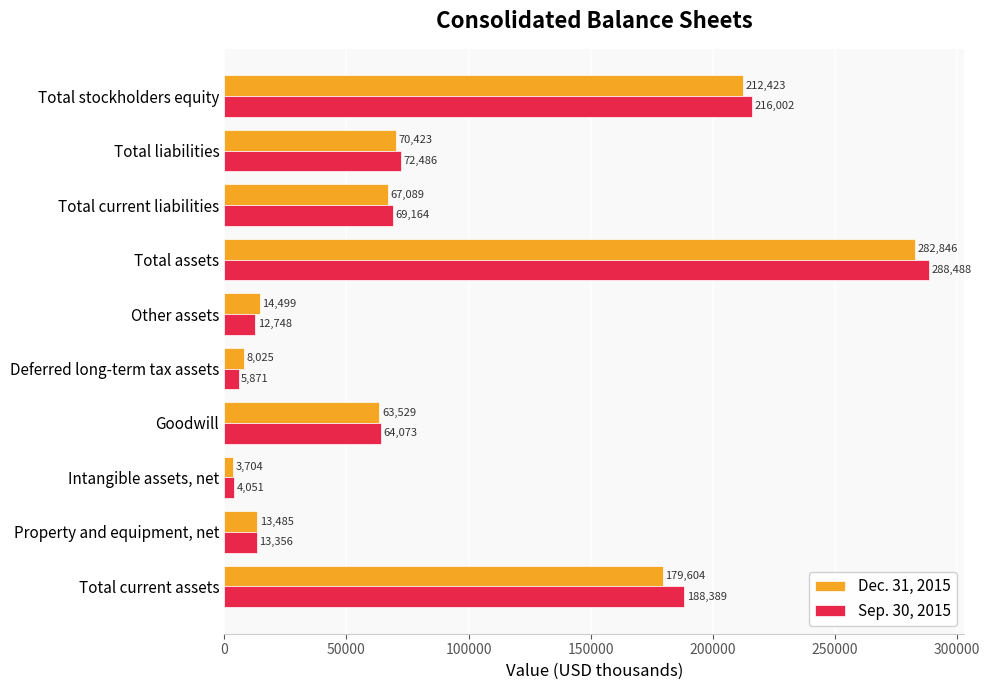

What is the average value of the Sep. 30, 2015 series?

93463